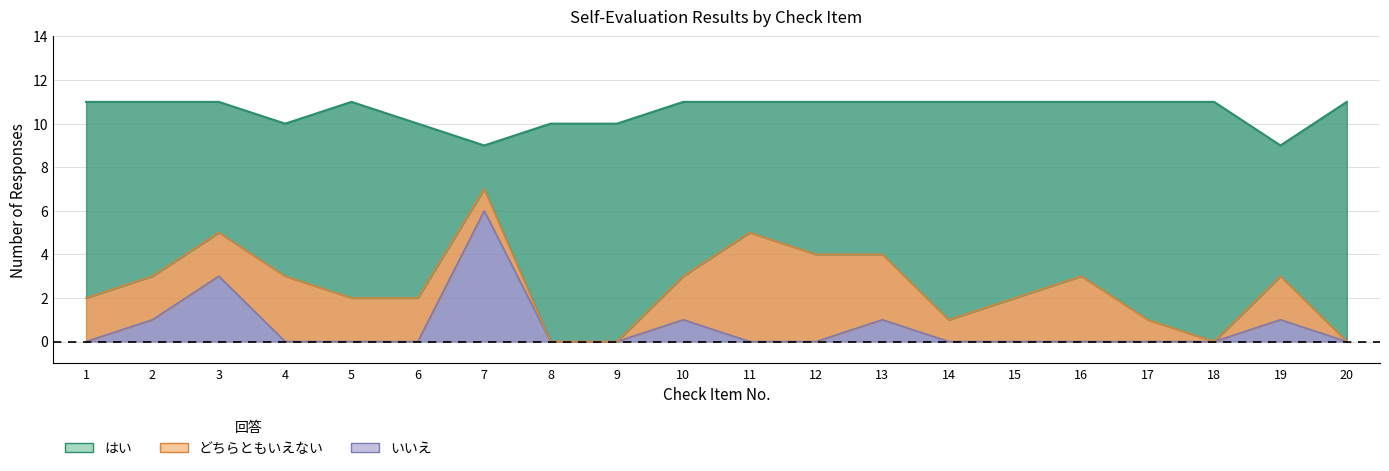

At which category does どちらともいえない reach its first local peak?

4